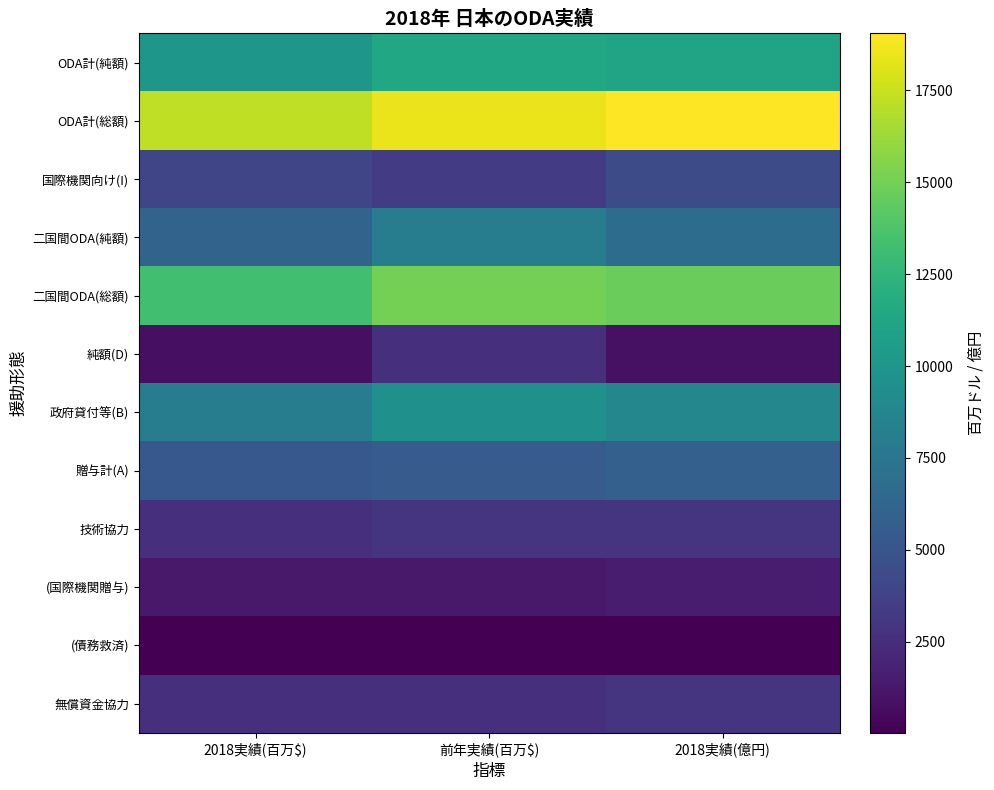

How many categories are shown in the chart?

3